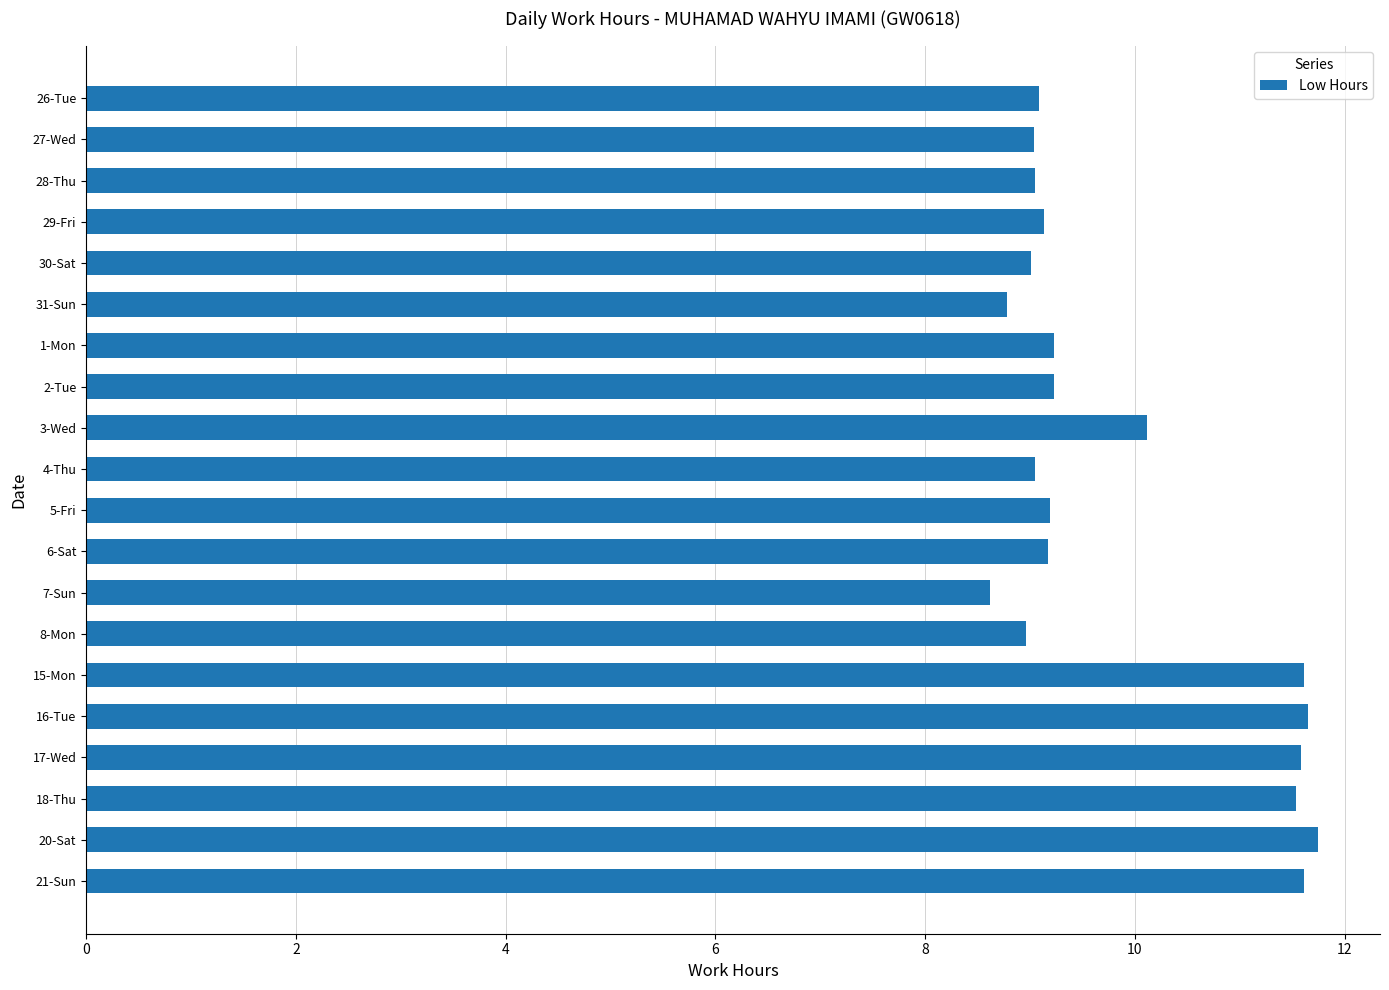

The value at 18-Thu is 16.9. True or false?

False